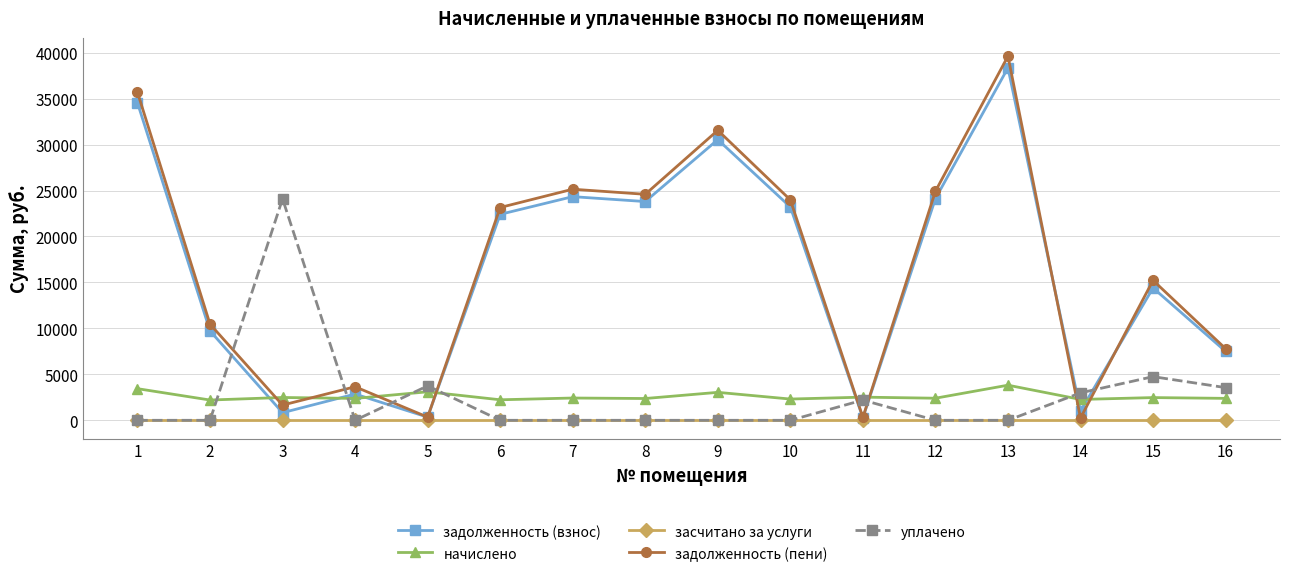

What is the minimum value for задолженность (пени)?

252.2